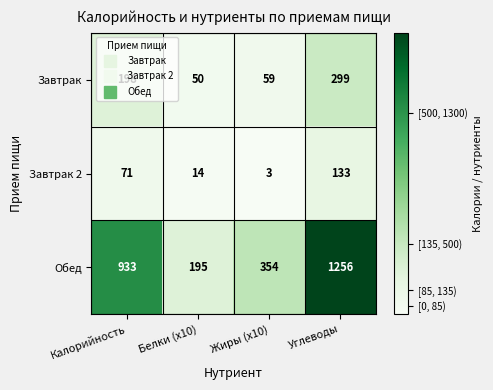

Which category has the highest value across all series?

Углеводы